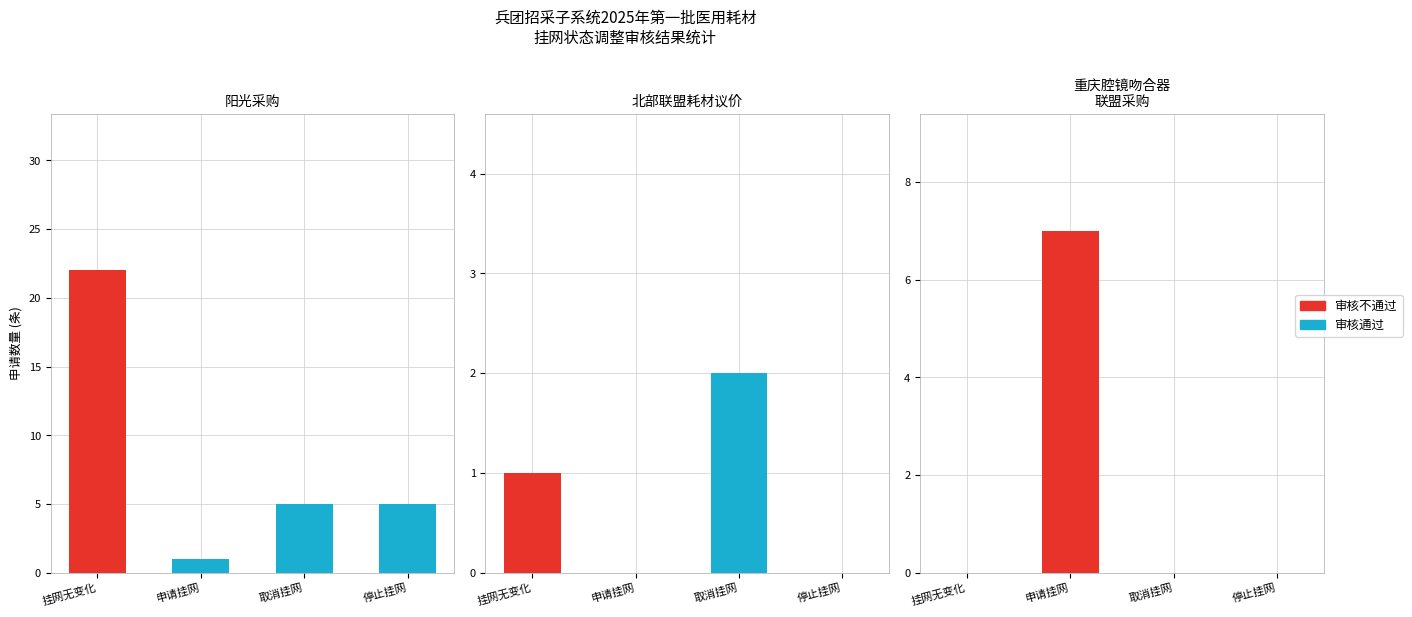

At how many categories does at least one series exceed 0?

1